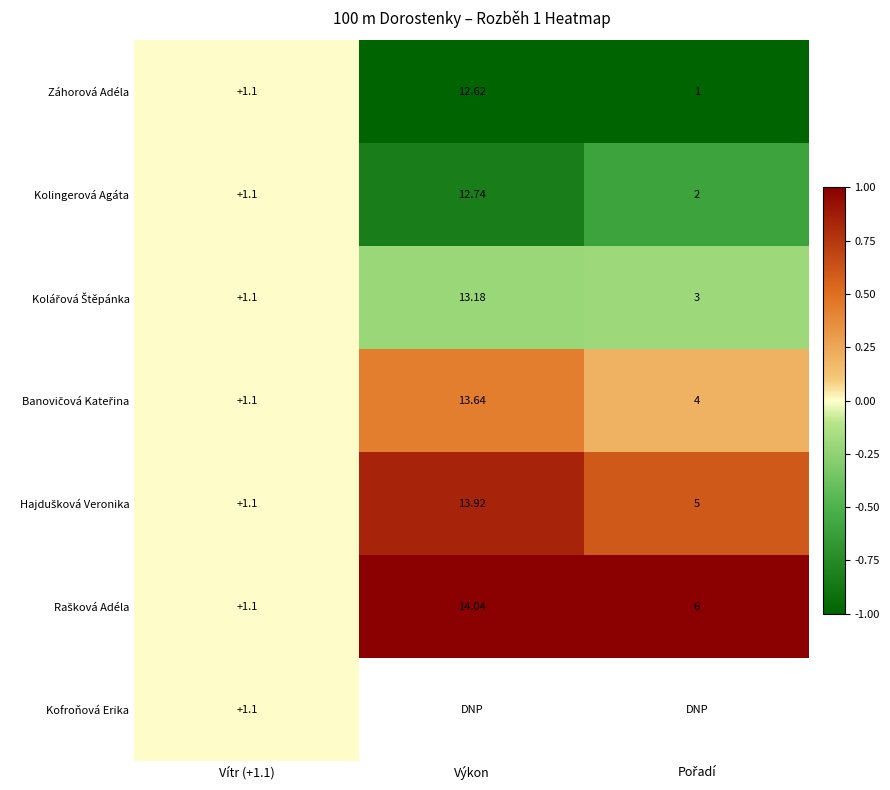

At which label does Kolingerová Agáta reach its peak?

Výkon